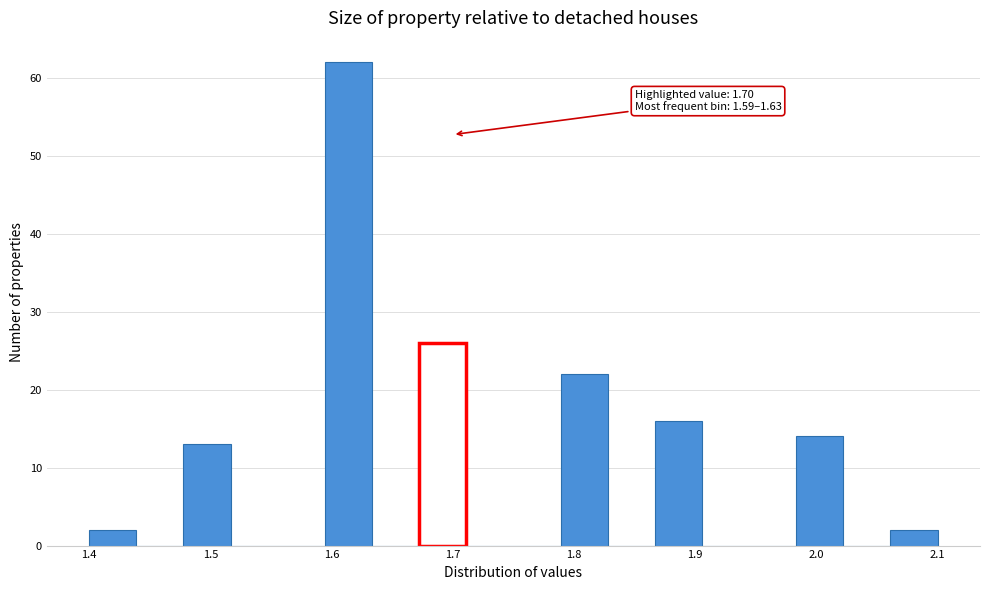

Read against the x-axis, roughly where is the centre of the tallest bar?

1.61